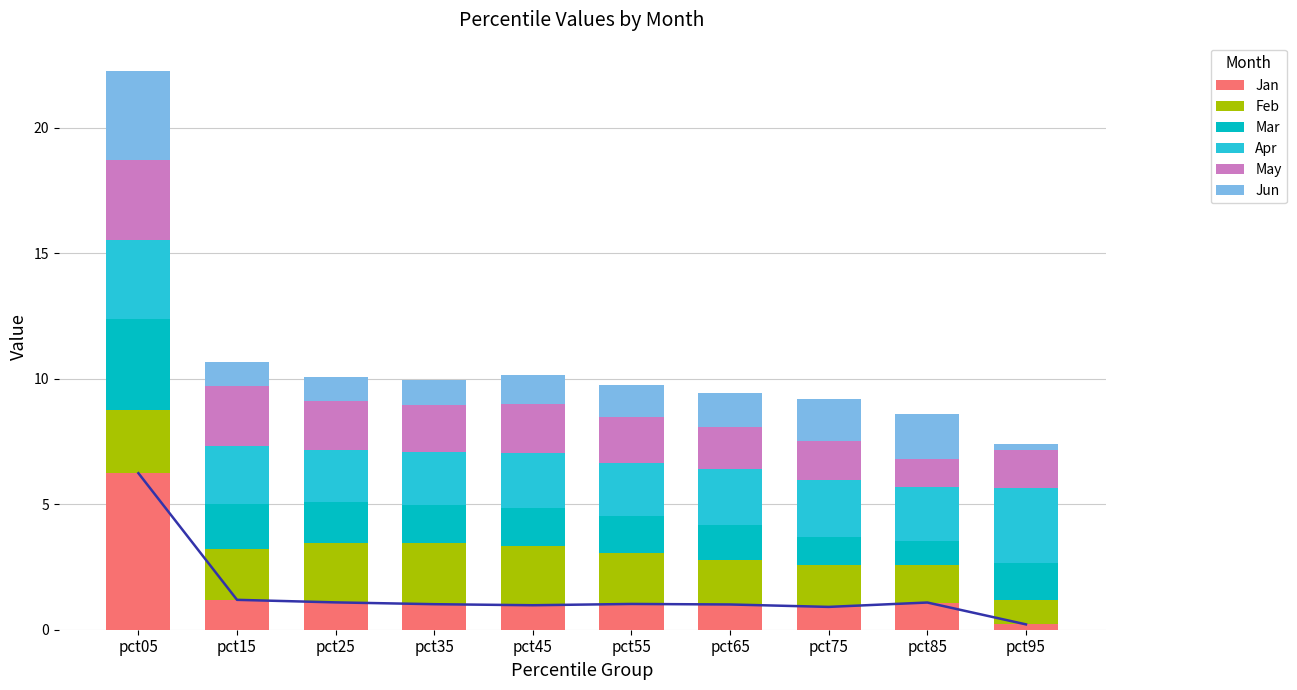

What is the difference between the maximum and minimum values in the Apr series?

1.1